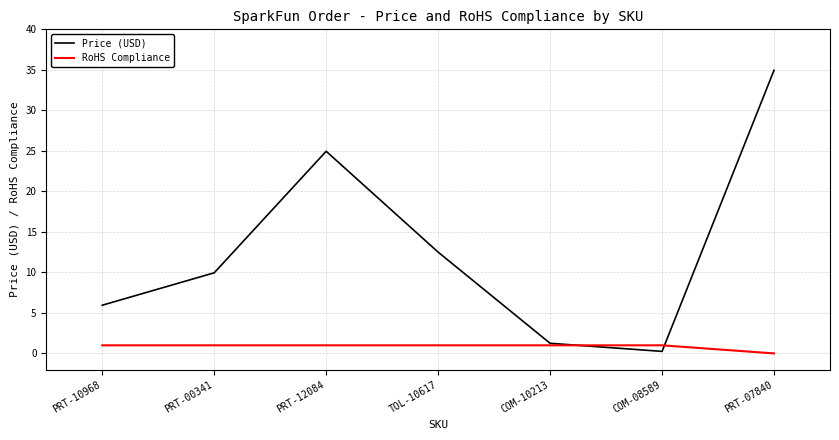

Rank the series by their average value, from highest to lowest.

Price (USD), RoHS Compliance